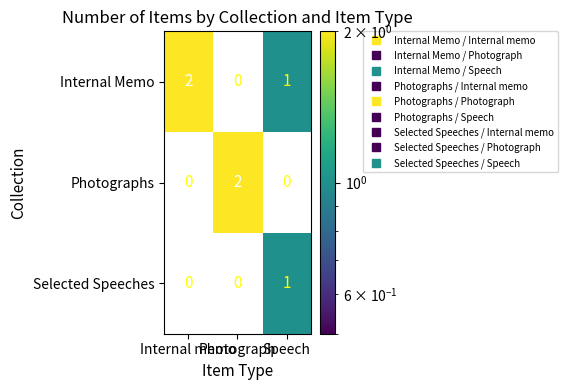

What is the sum of all Internal Memo values?

3